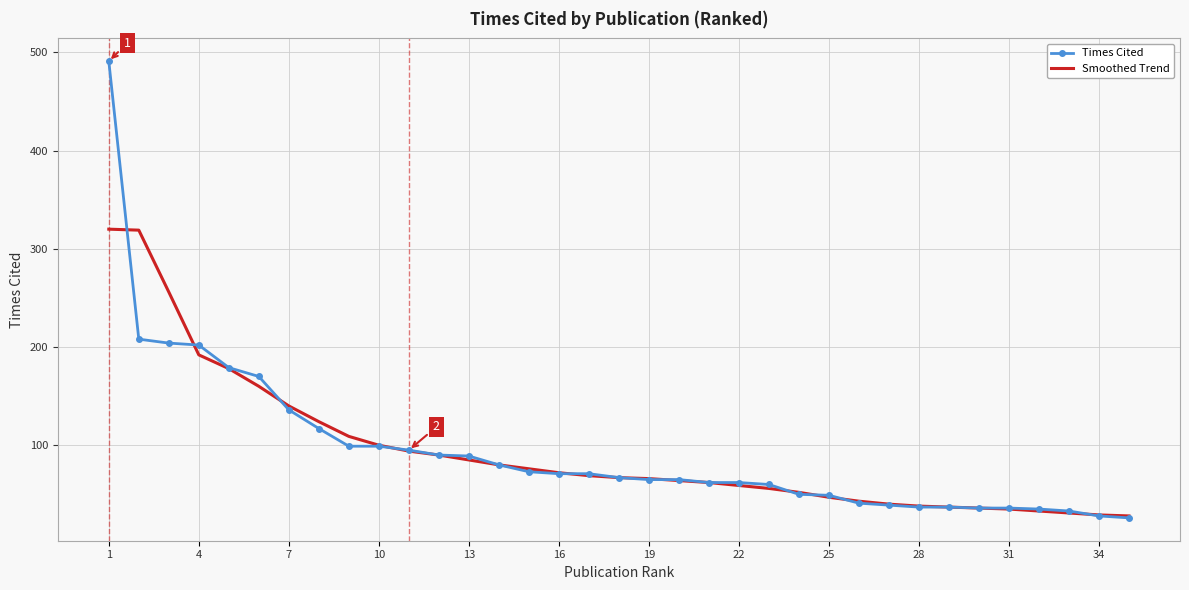

Which series has the widest spread of values?

Times Cited